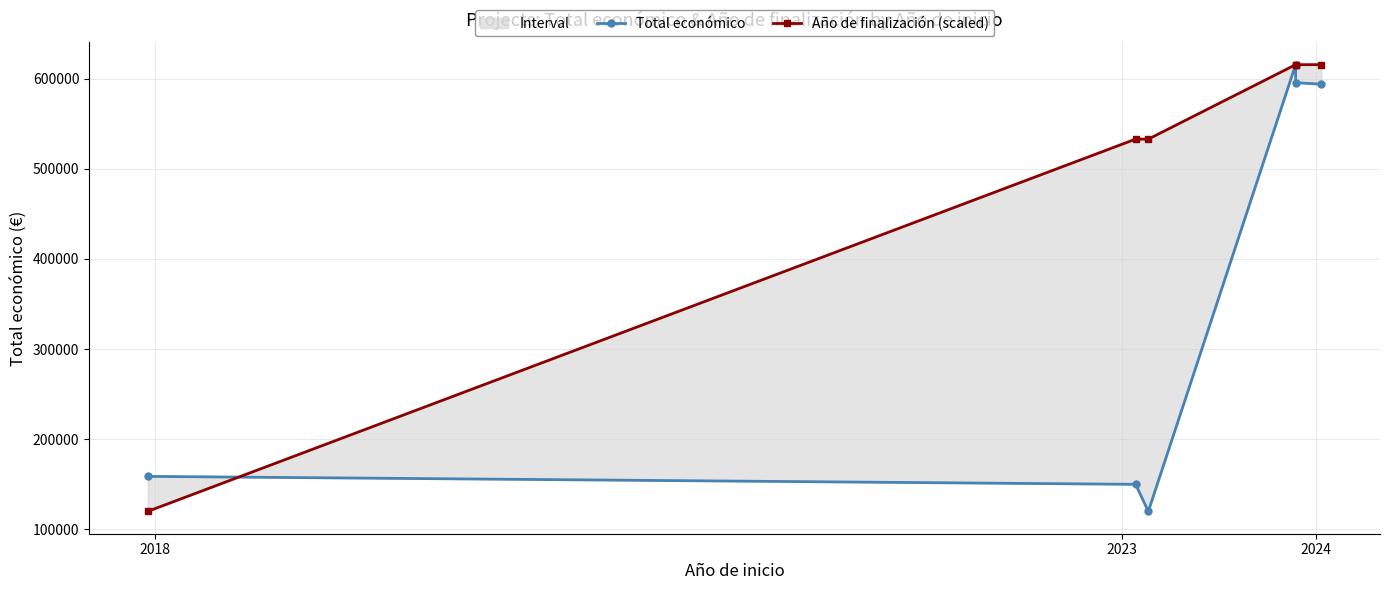

True or false: Total económico has a value of 792082.1 at 4.

False